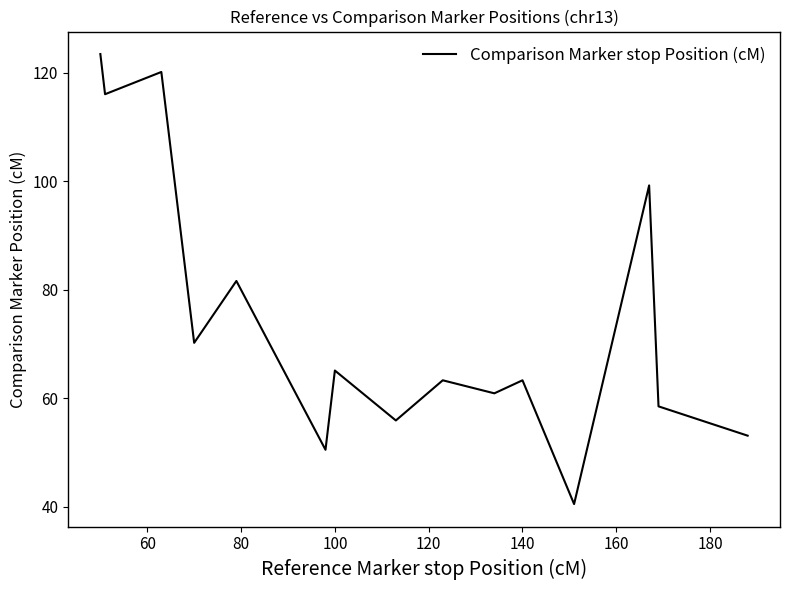

What is the maximum value shown in the chart?

123.4